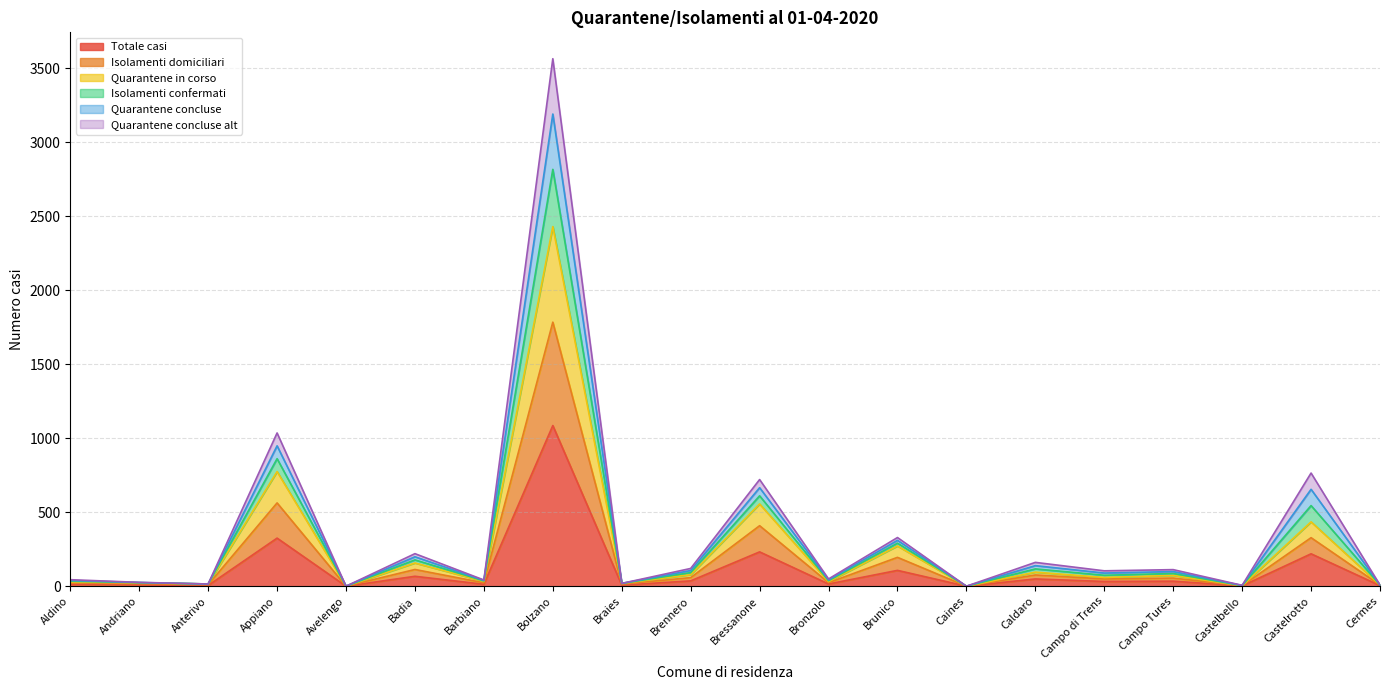

True or false: Quarantene concluse alt and Quarantene in corso intersect in this chart.

False